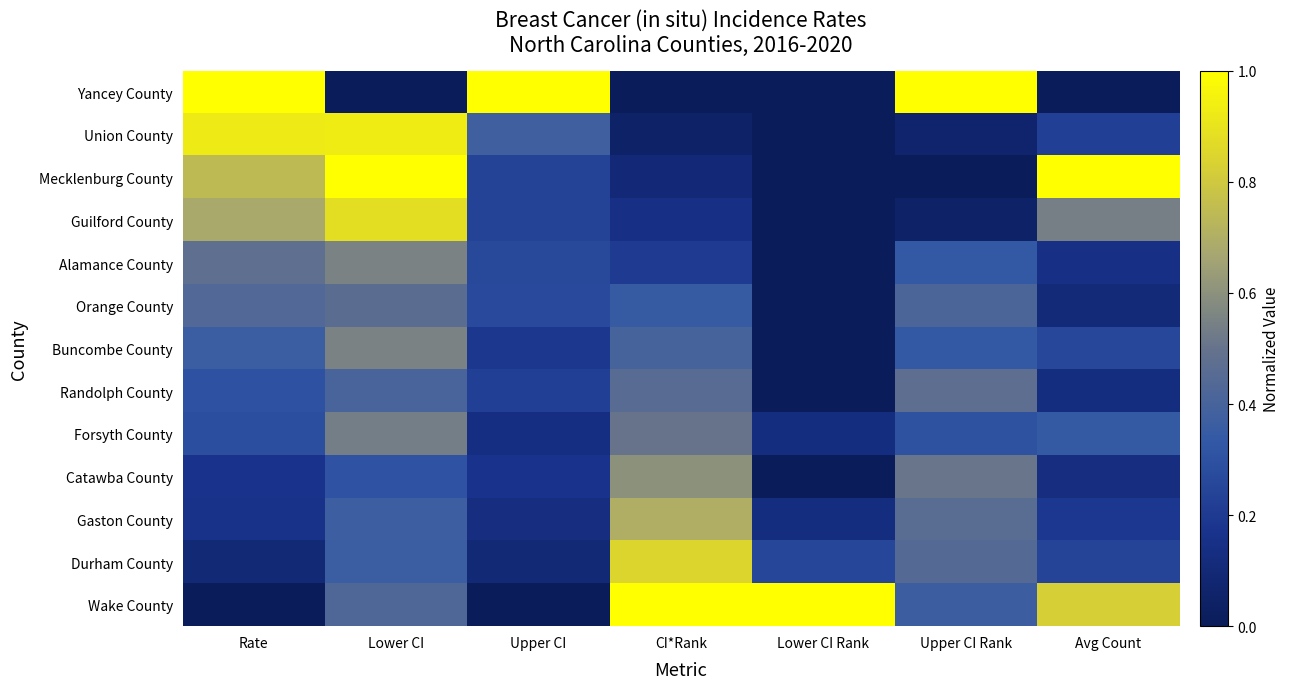

At Lower CI Rank, list the series in order from smallest to largest.

Yancey County, Union County, Mecklenburg County, Guilford County, Alamance County, Orange County, Buncombe County, Randolph County, Catawba County, Forsyth County, Gaston County, Durham County, Wake County